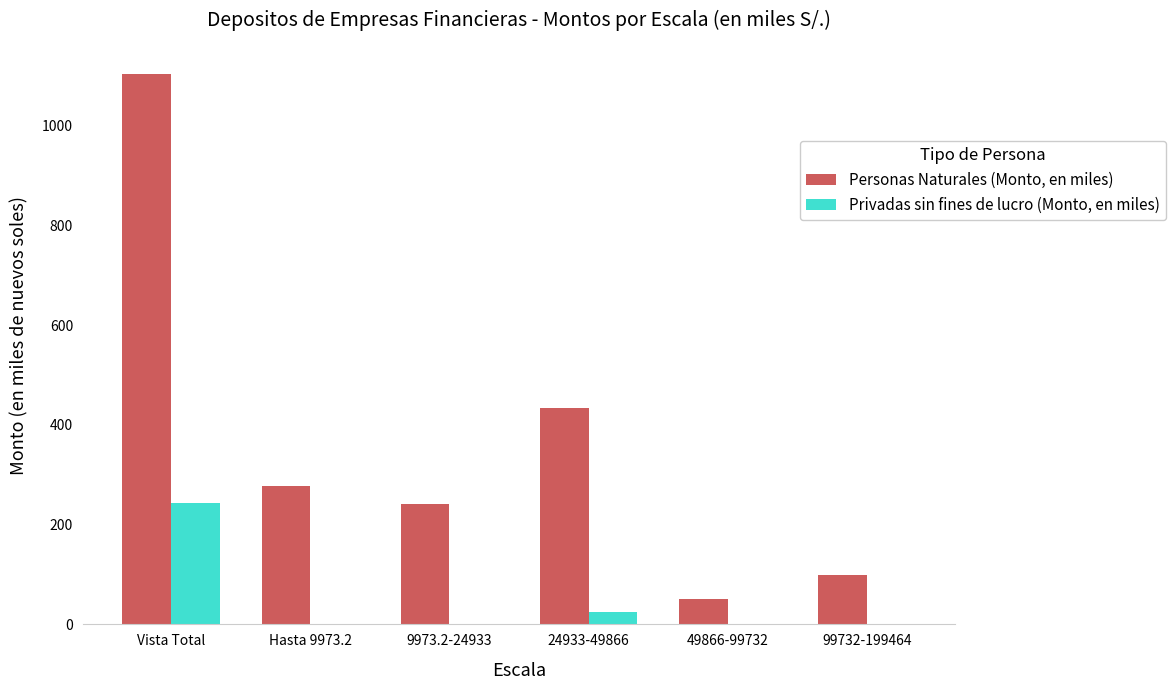

Which series has the largest total across all categories?

Personas Naturales (Monto, en miles)